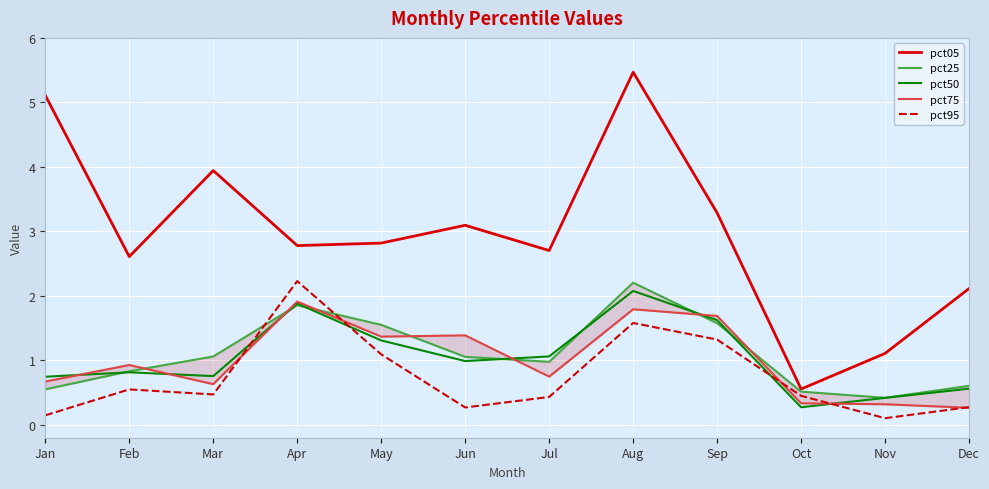

Which series has the widest spread of values?

pct05